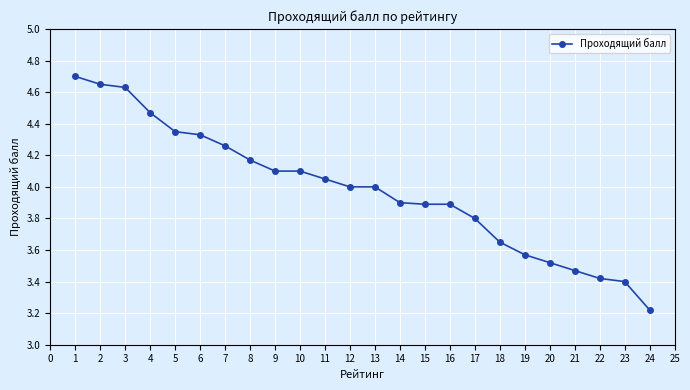

How many lines are shown in the chart?

1